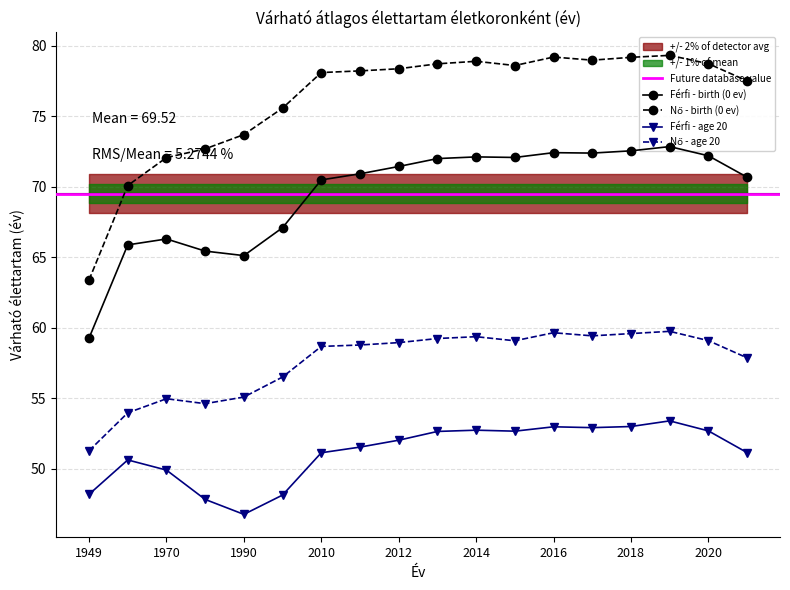

Which series has the largest total across all categories?

Nő - birth (0 ev)